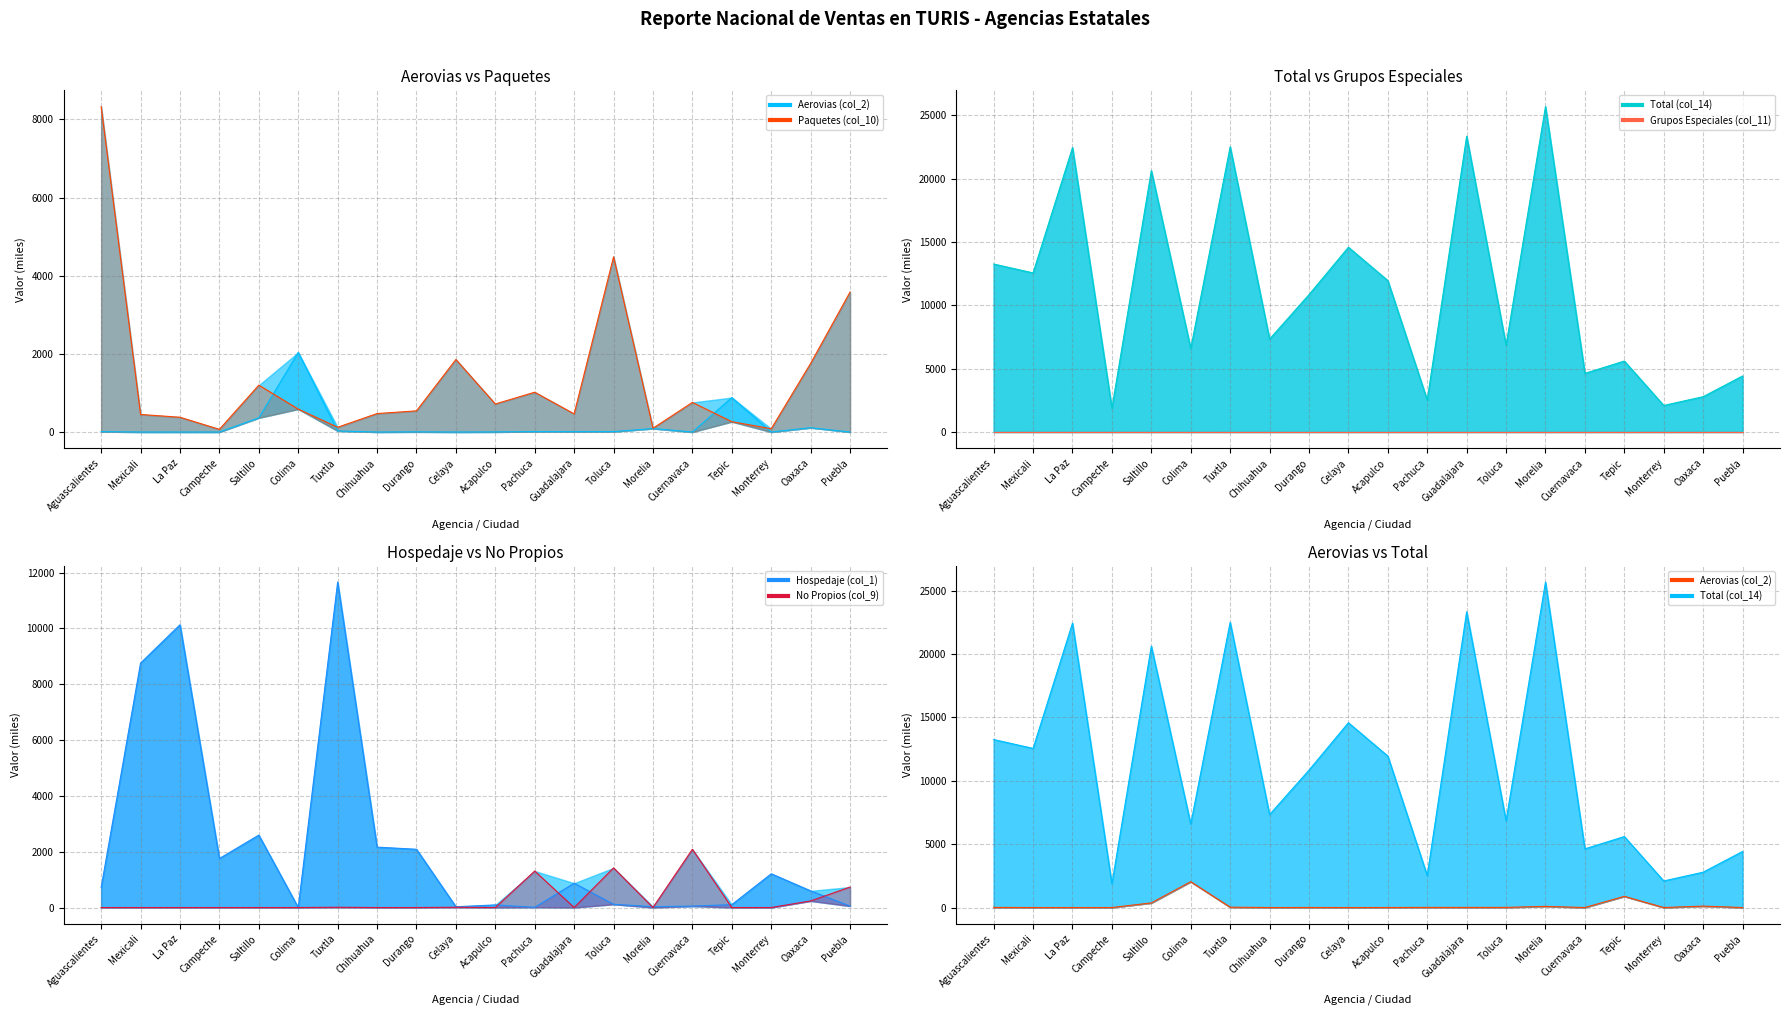

Where does the Hospedaje (col_1) series first go above 715?

Aguascalientes